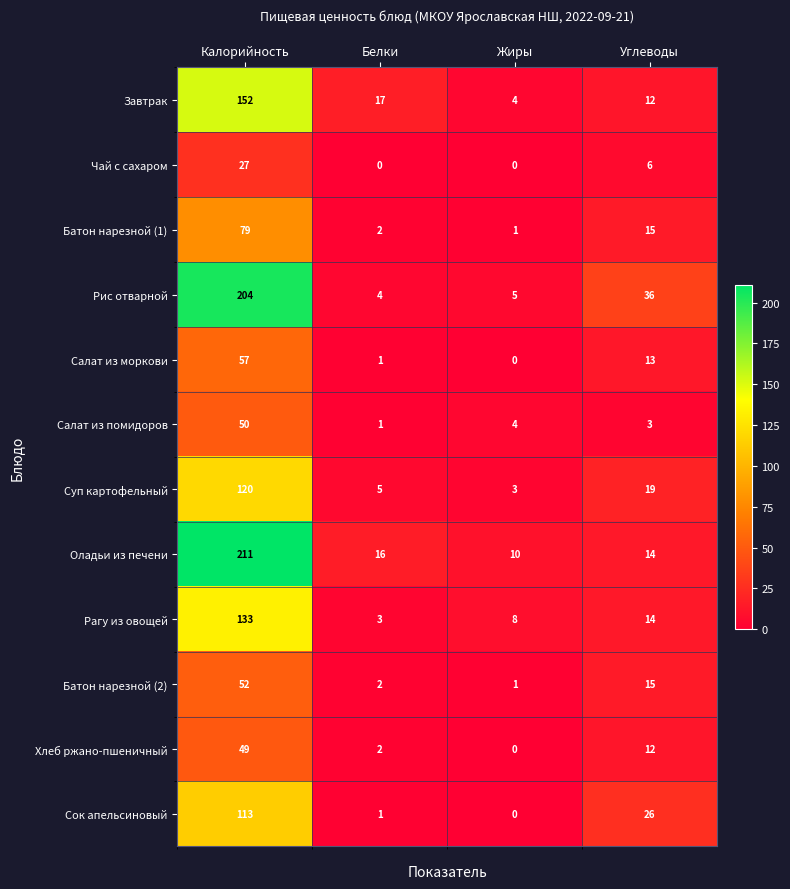

What is the sum of the Батон нарезной (2) values at Углеводы and Белки?

17